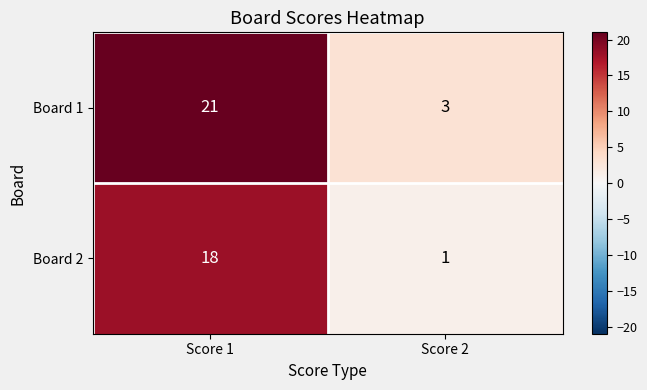

What is the total value across all series at Score 1?

39